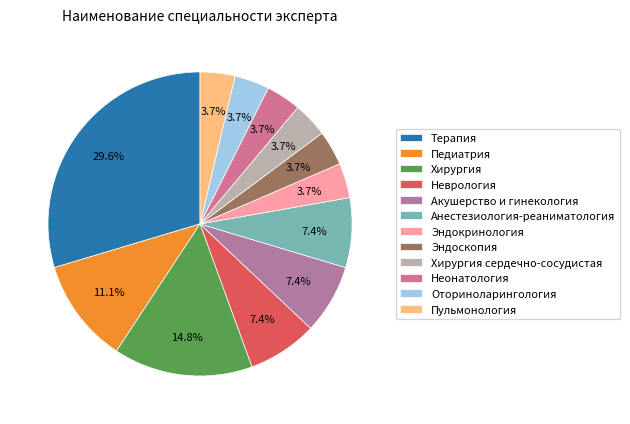

Does Пульмонология represent more than half of the total?

No